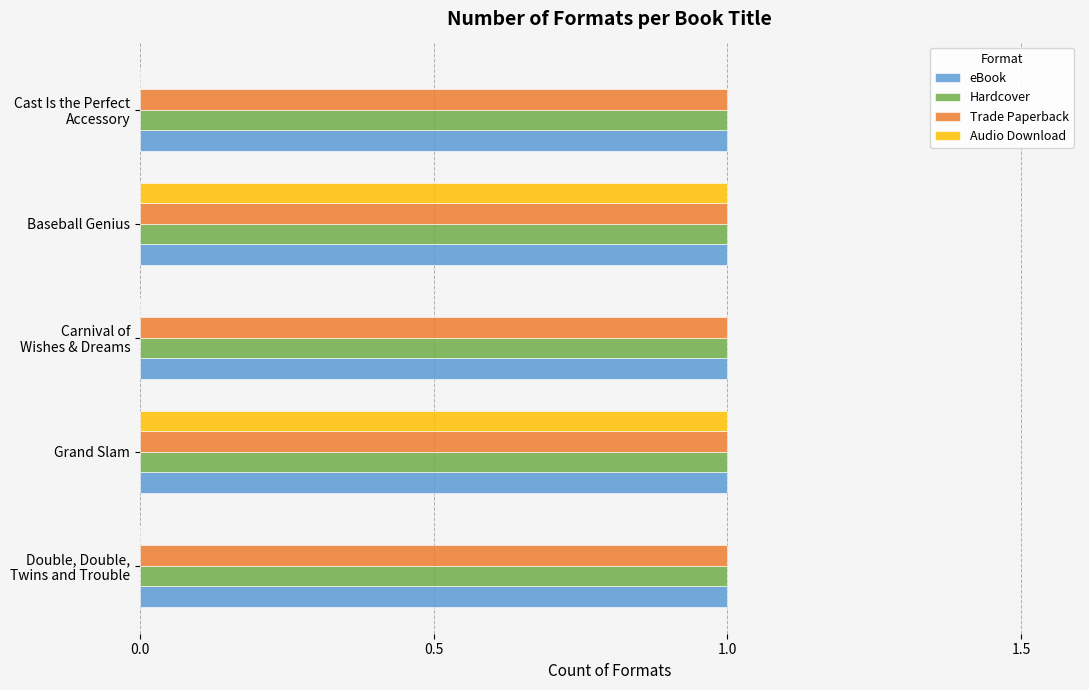

What are all the series names shown in the legend?

eBook, Hardcover, Trade Paperback, Audio Download